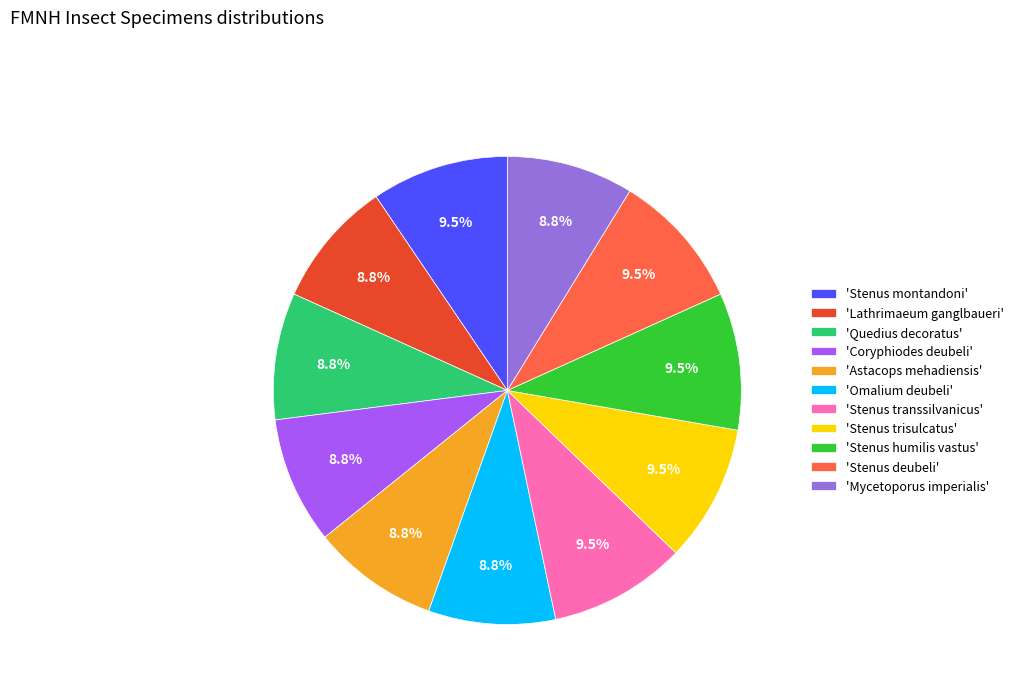

Does any single category account for the majority?

No